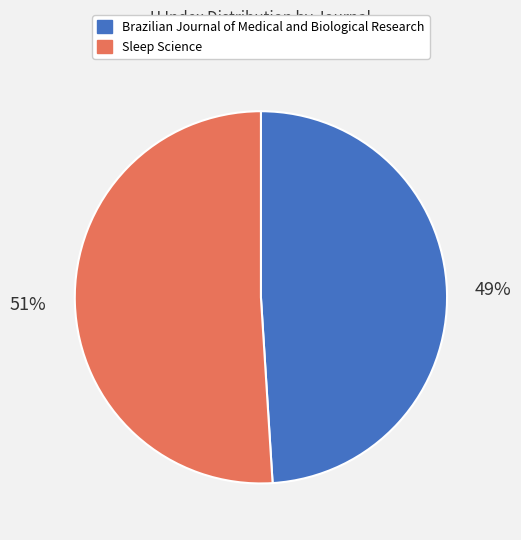

Count the number of slices in the pie.

2